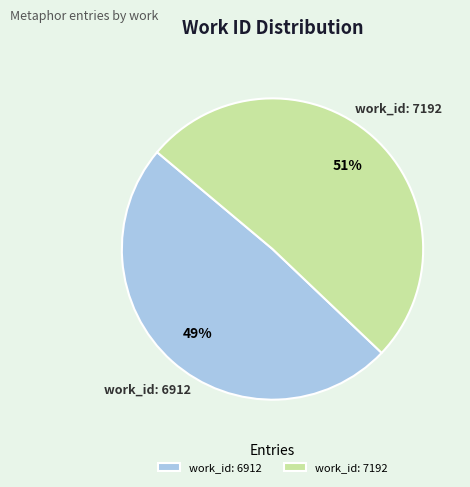

Which slice is the smallest?

work_id: 6912